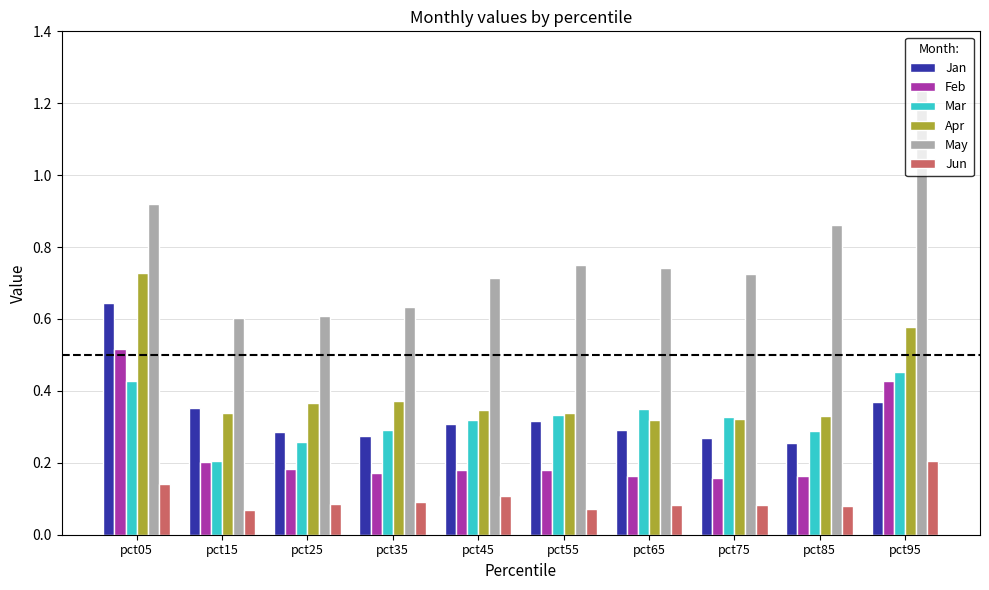

List the series in order of their peak value, lowest first.

Jun, Mar, Feb, Jan, Apr, May